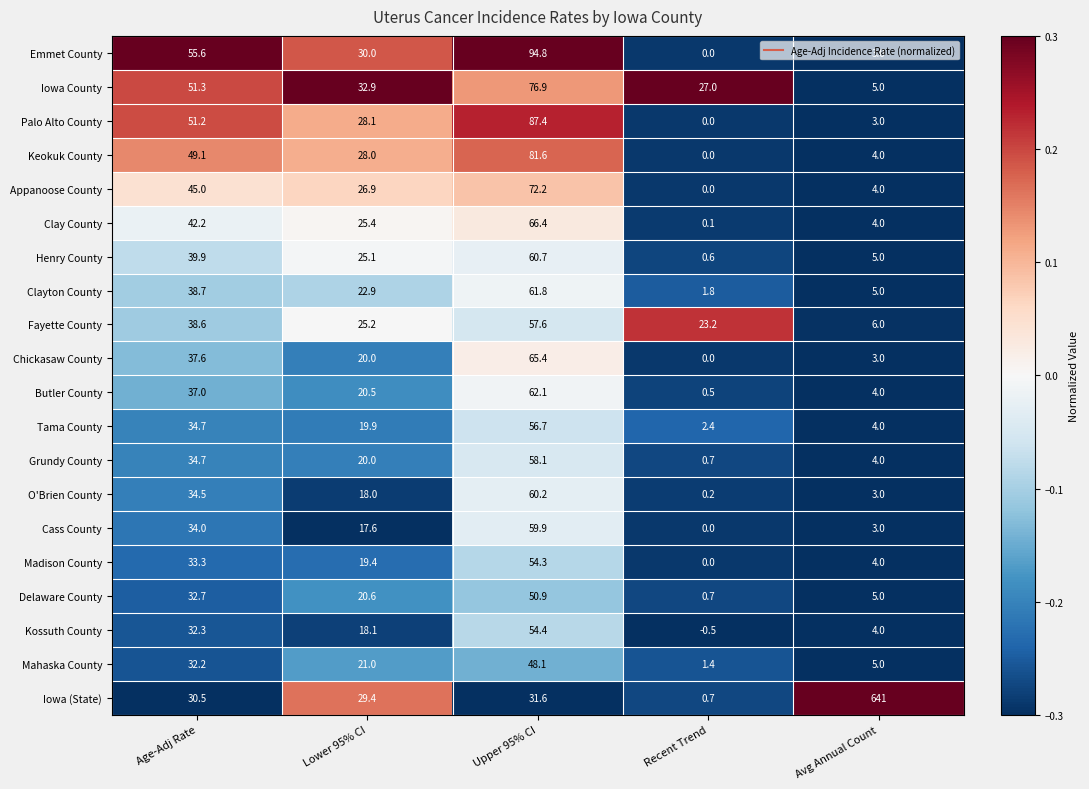

Rank the series by their maximum value, from highest to lowest.

Iowa (State), Emmet County, Palo Alto County, Keokuk County, Iowa County, Appanoose County, Clay County, Chickasaw County, Butler County, Clayton County, Henry County, O'Brien County, Cass County, Grundy County, Fayette County, Tama County, Kossuth County, Madison County, Delaware County, Mahaska County